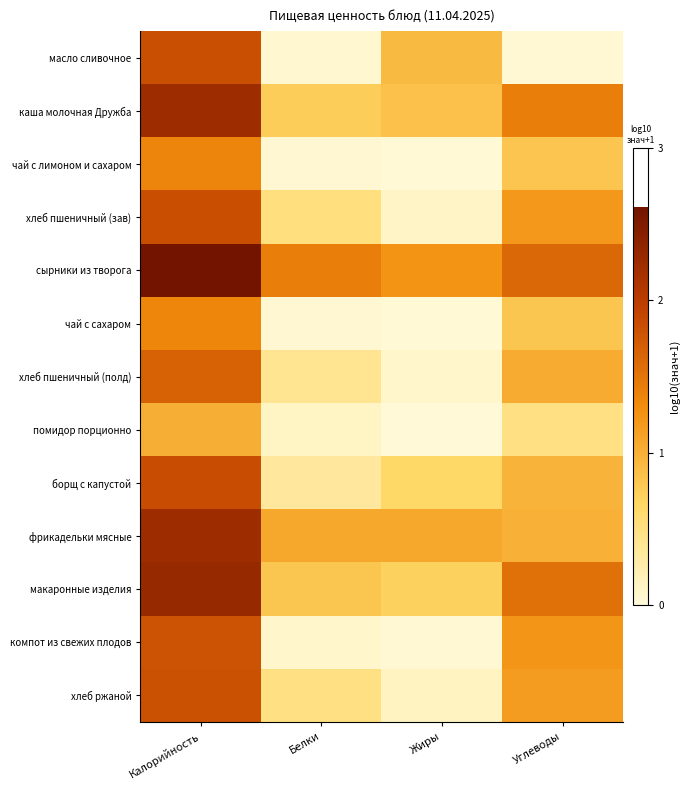

Which label corresponds to the smallest value in the chart?

Жиры